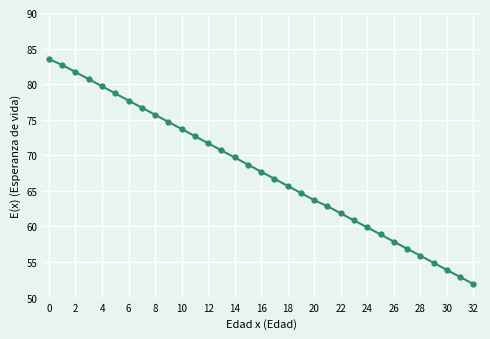

What is the value of the 21st point from the left?

63.7